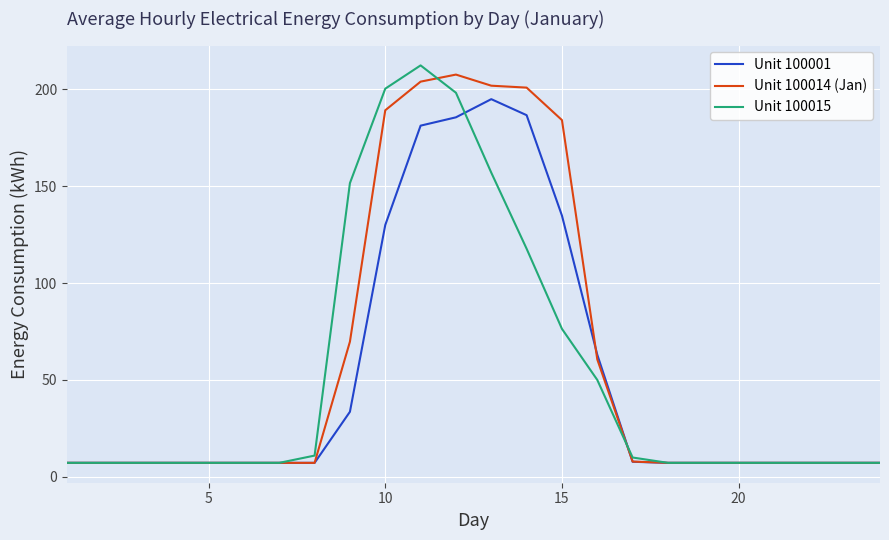

What is the maximum value for Unit 100014 (Jan)?

207.6